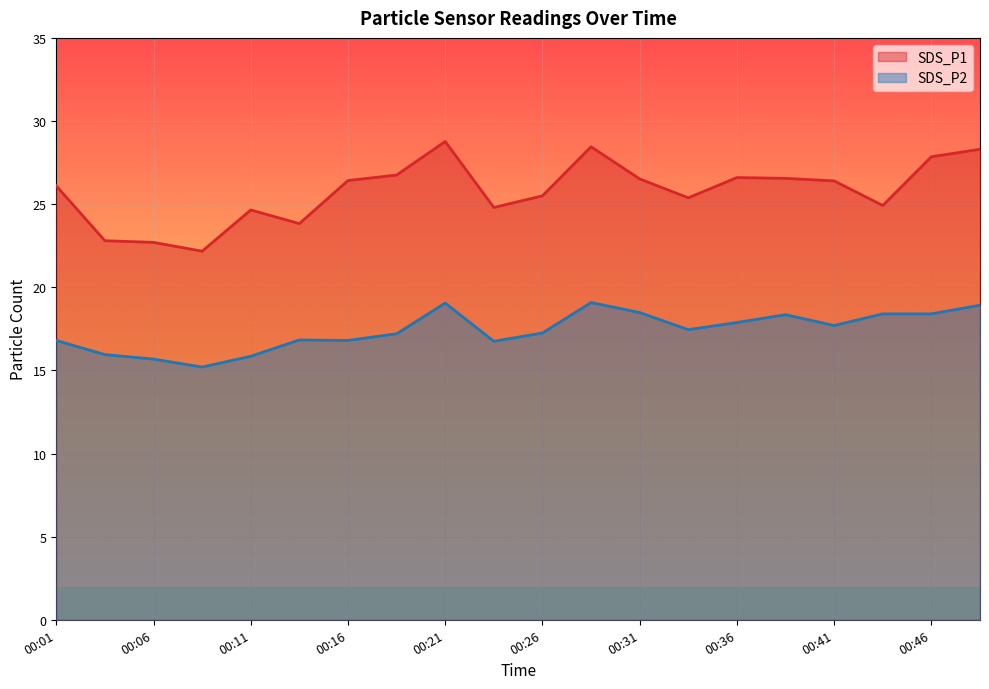

How many lines are shown in the chart?

2